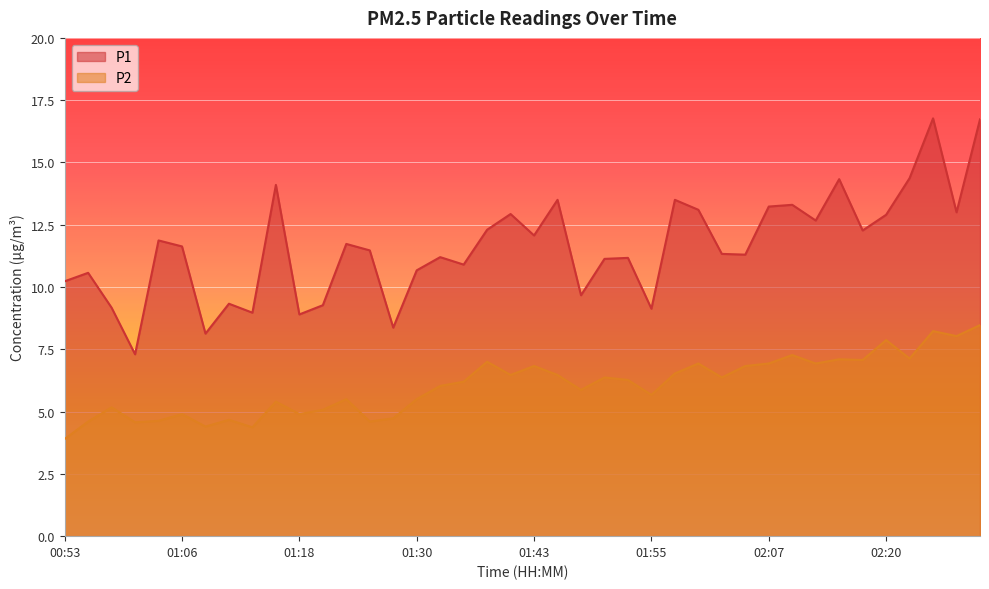

What is the value of the P2 point at the 16th from the left?

5.5